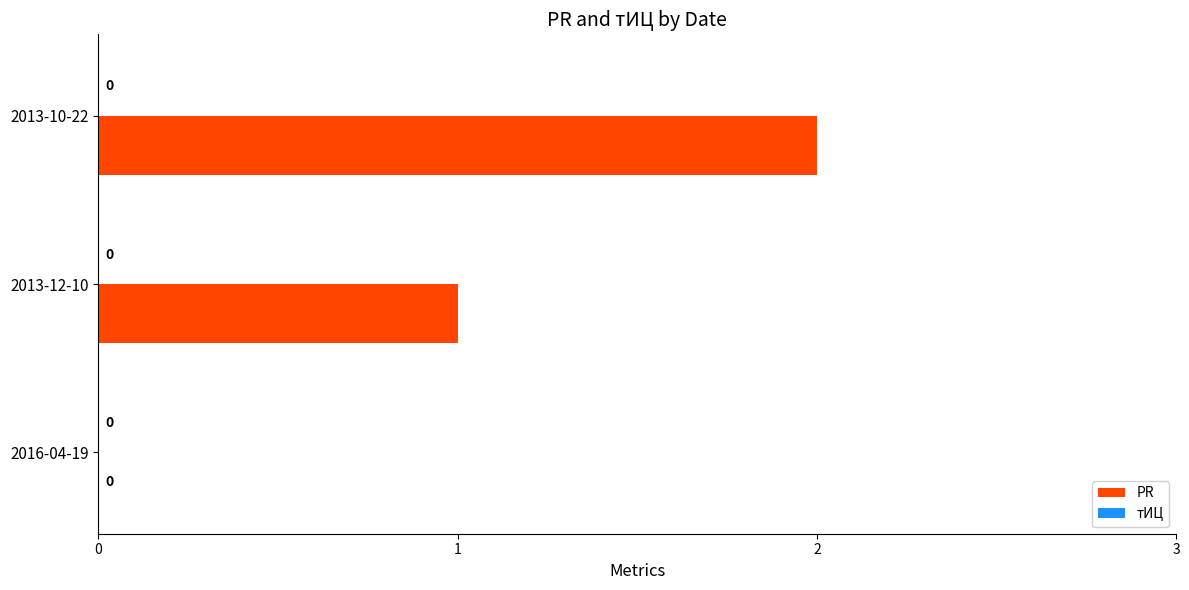

The value at 2016-04-19 is 0. True or false?

True